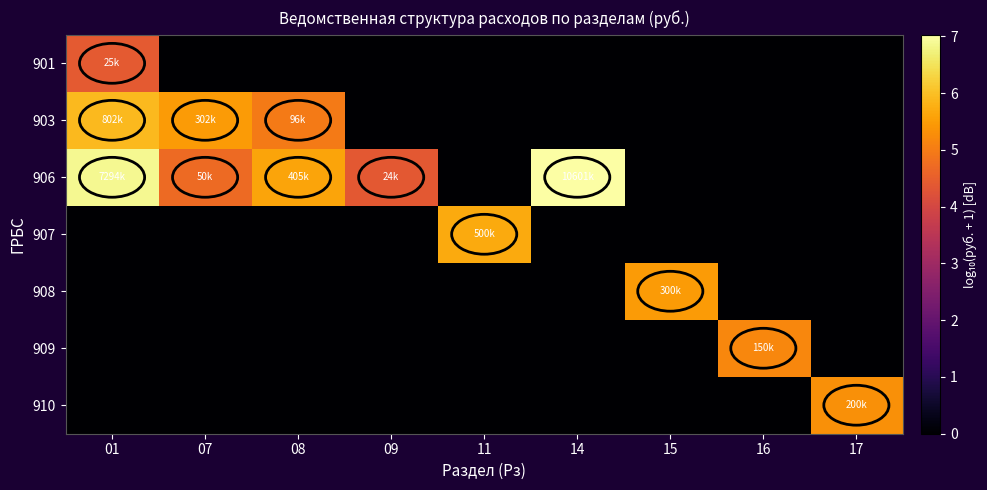

Reading left to right, extract all data points from this chart.

901: 01=4.4	07=0.0	08=0.0	09=0.0	11=0.0	14=0.0	15=0.0	16=0.0	17=0.0
903: 01=5.9	07=5.5	08=5.0	09=0.0	11=0.0	14=0.0	15=0.0	16=0.0	17=0.0
906: 01=6.9	07=4.7	08=5.6	09=4.4	11=0.0	14=7.0	15=0.0	16=0.0	17=0.0
907: 01=0.0	07=0.0	08=0.0	09=0.0	11=5.7	14=0.0	15=0.0	16=0.0	17=0.0
908: 01=0.0	07=0.0	08=0.0	09=0.0	11=0.0	14=0.0	15=5.5	16=0.0	17=0.0
909: 01=0.0	07=0.0	08=0.0	09=0.0	11=0.0	14=0.0	15=0.0	16=5.2	17=0.0
910: 01=0.0	07=0.0	08=0.0	09=0.0	11=0.0	14=0.0	15=0.0	16=0.0	17=5.3